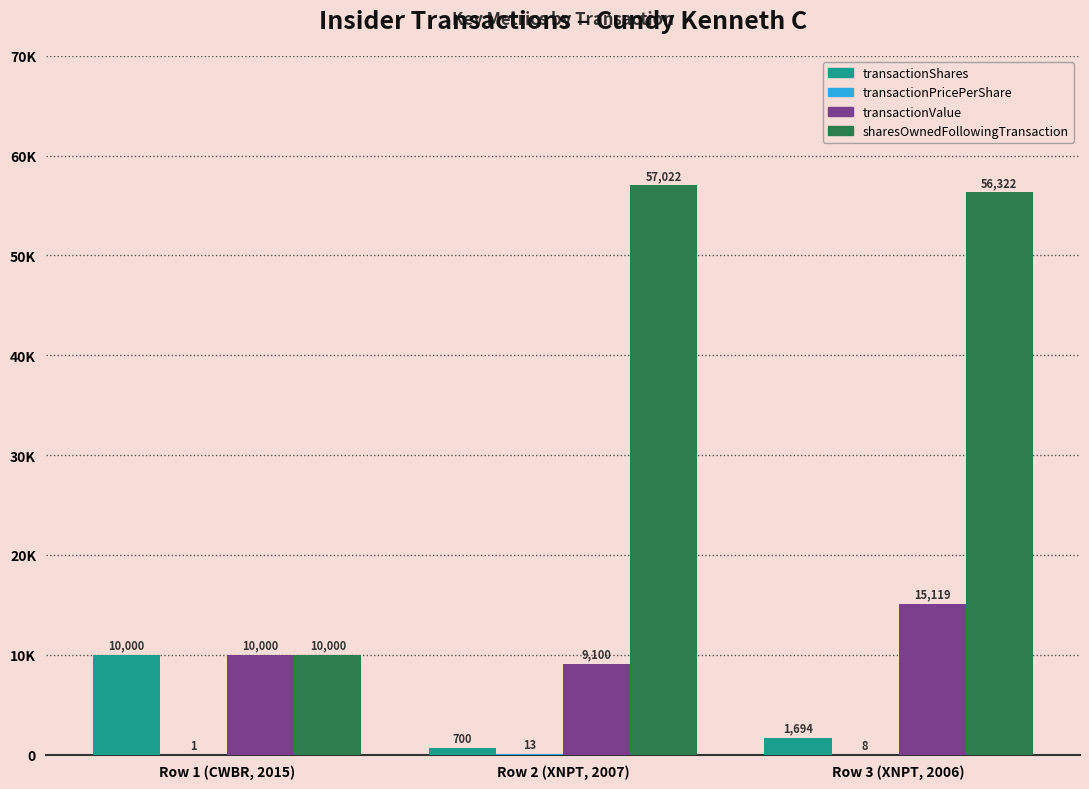

Where does the transactionPricePerShare series first go above 8?

Row 2 (XNPT, 2007)